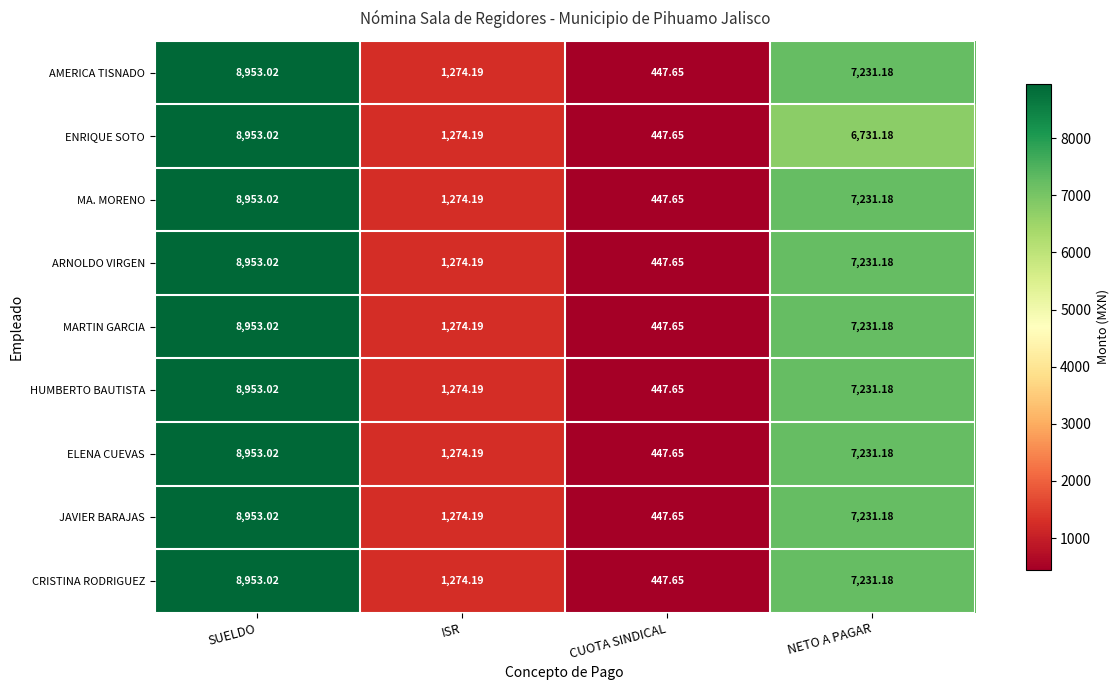

What is the total value across all series at ISR?

11467.7